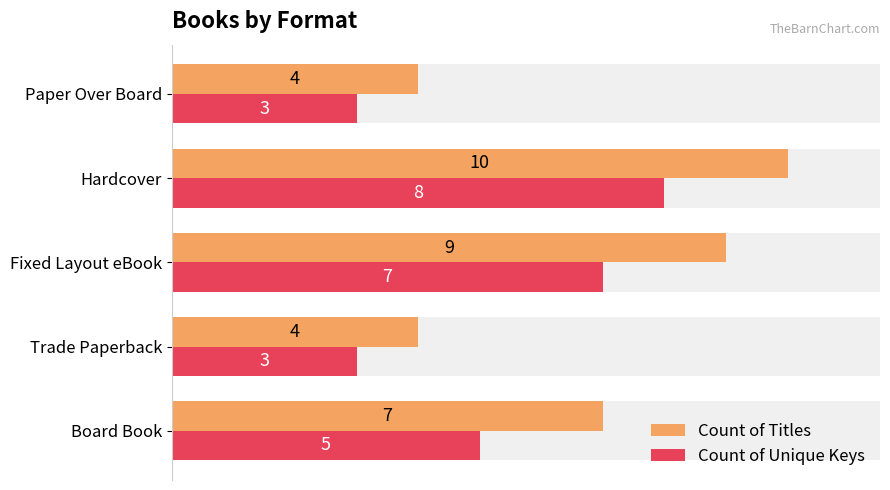

How many data points in Count of Unique Keys are above 5?

2